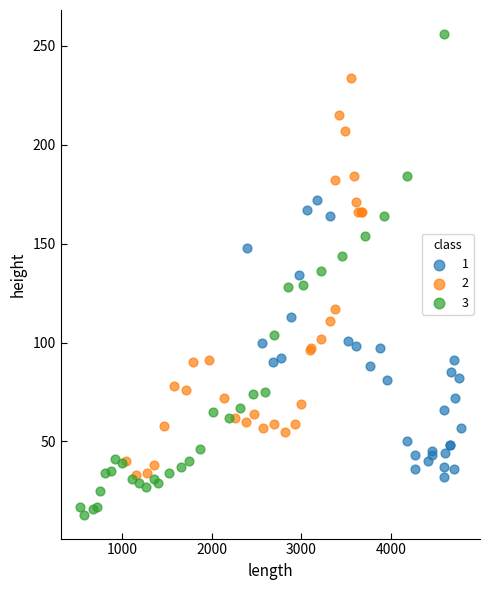

What are all the series names shown in the legend?

1, 2, 3